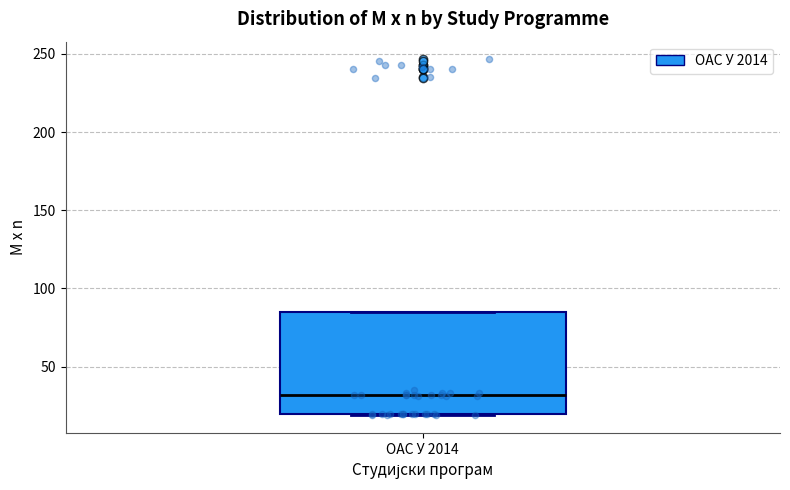

Read this box plot against the y-axis: the position of the median line, the range covered by the box, and the ends of both whiskers. The values are not printed on the chart, so give them approximately, as read against the axis.

median 30, box 20 to 85, whiskers 20 to 85